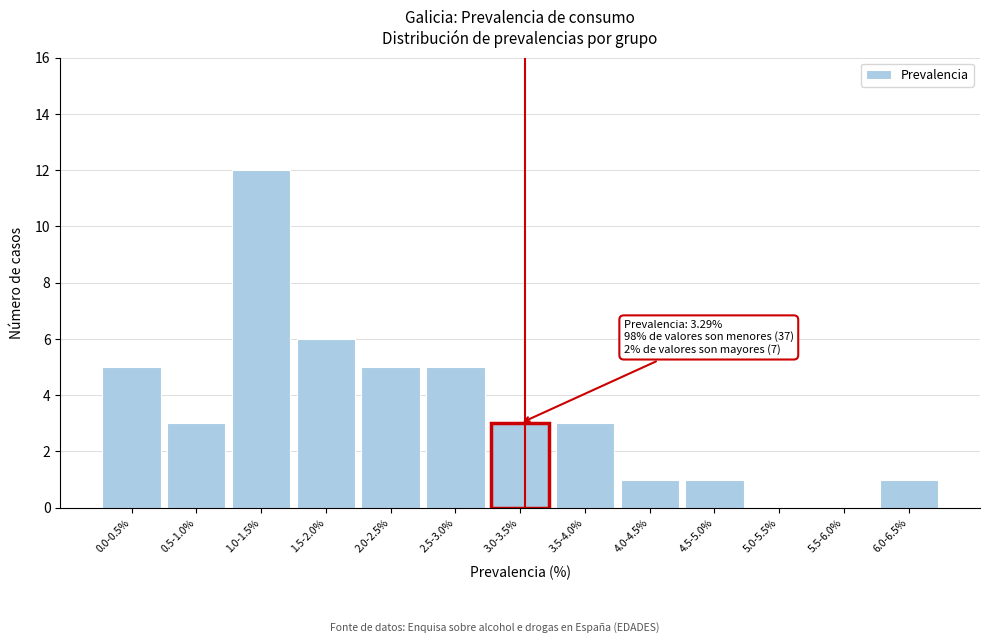

Reading left to right, extract all data points from this chart.

0.0-0.5%=5	0.5-1.0%=3	1.0-1.5%=12	1.5-2.0%=6	2.0-2.5%=5	2.5-3.0%=5	3.0-3.5%=3	3.5-4.0%=3	4.0-4.5%=1	4.5-5.0%=1	5.0-5.5%=0	5.5-6.0%=0	6.0-6.5%=1